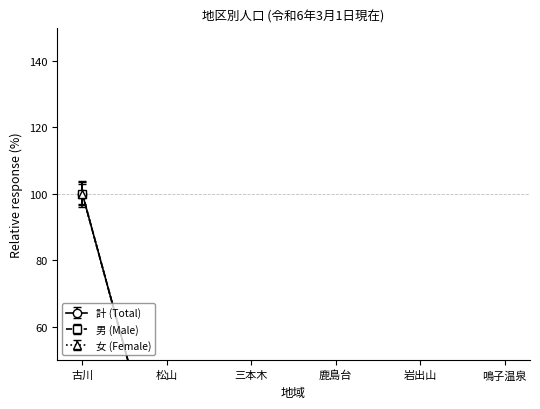

What value does the 計 (Total) series have at 鳴子温泉?

10.2